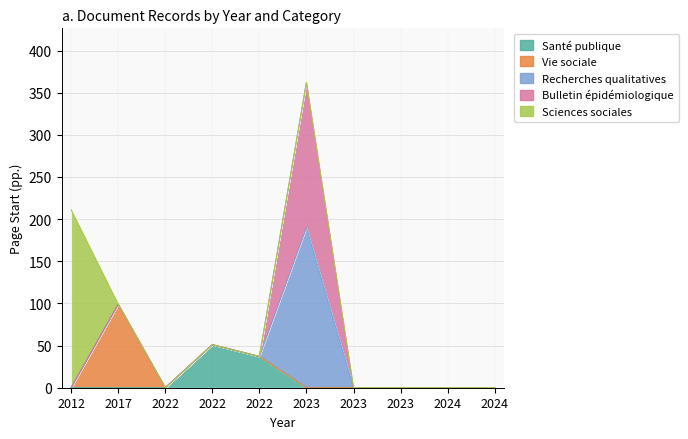

True or false: Santé publique and Recherches qualitatives intersect in this chart.

True